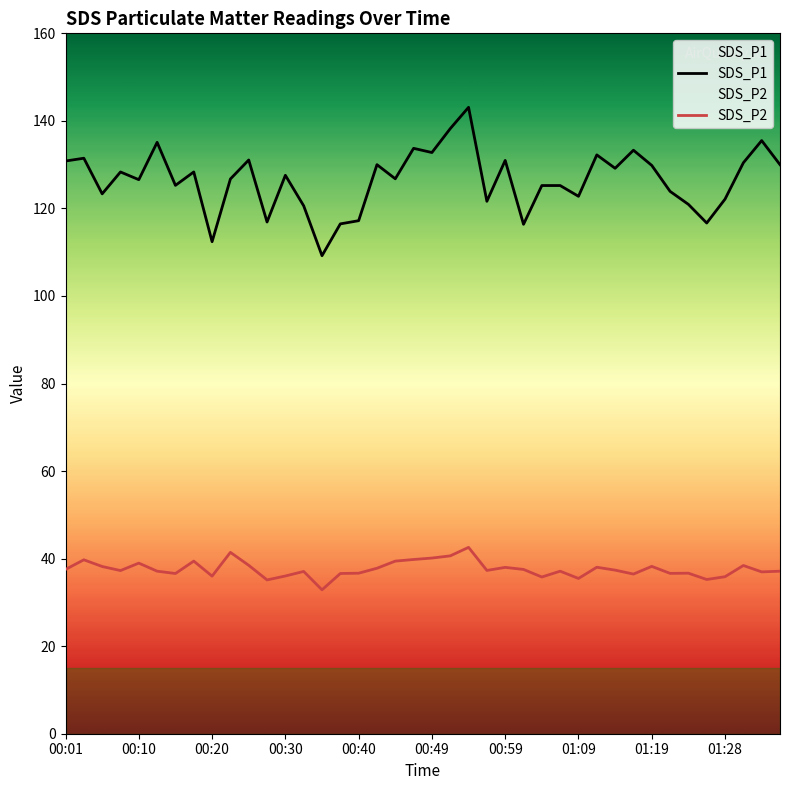

The value of SDS_P2 at 22 is 42.6. True or false?

True